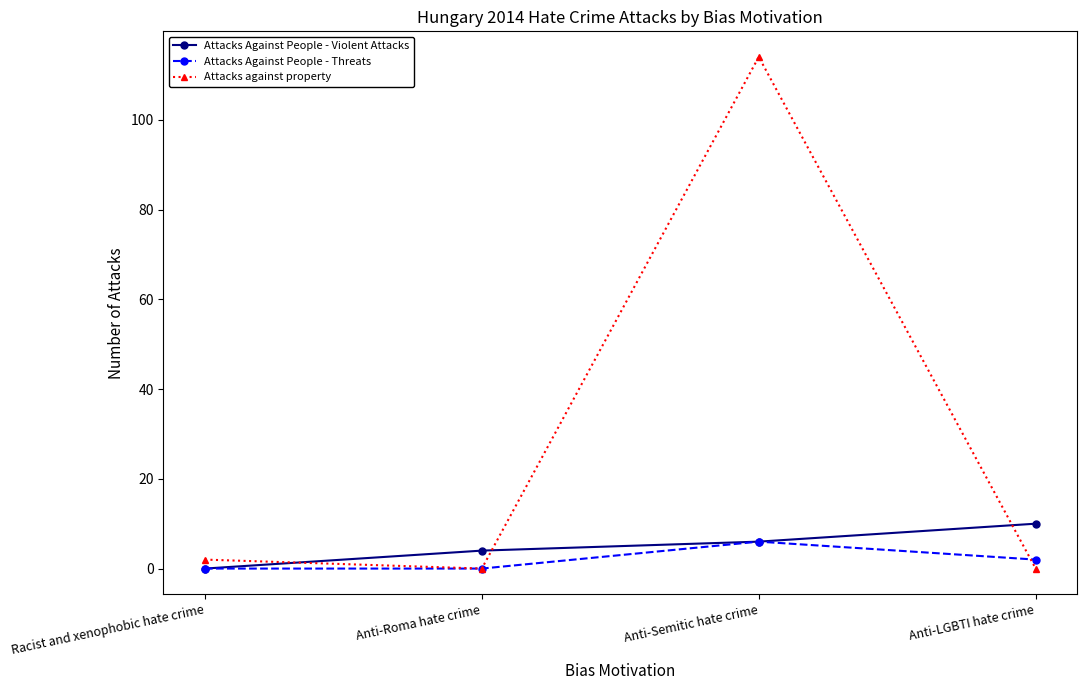

Count the number of categories in the chart.

4